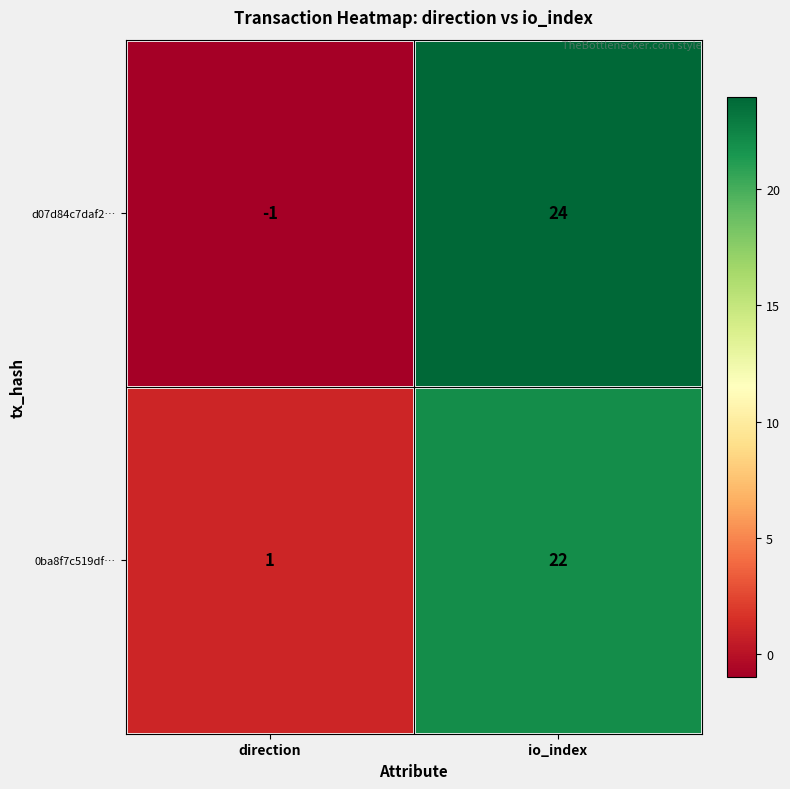

At io_index, list the series in order from smallest to largest.

0ba8f7c519df…, d07d84c7daf2…